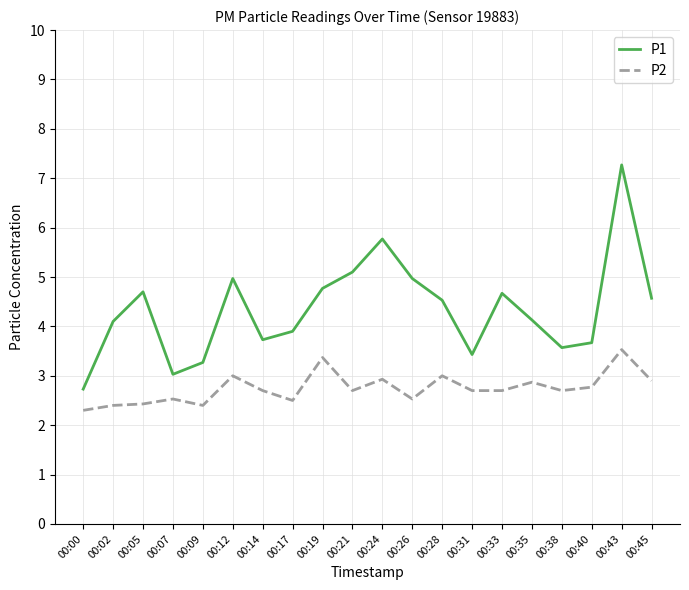

What is the approximate value of P2 at 00:45?

2.9